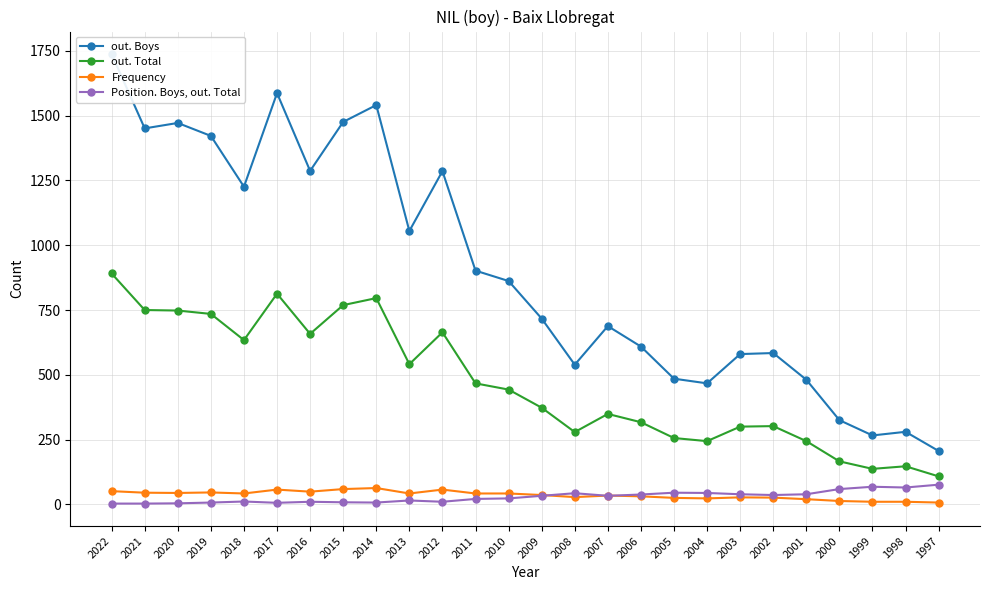

Which series has the largest total across all categories?

out. Boys